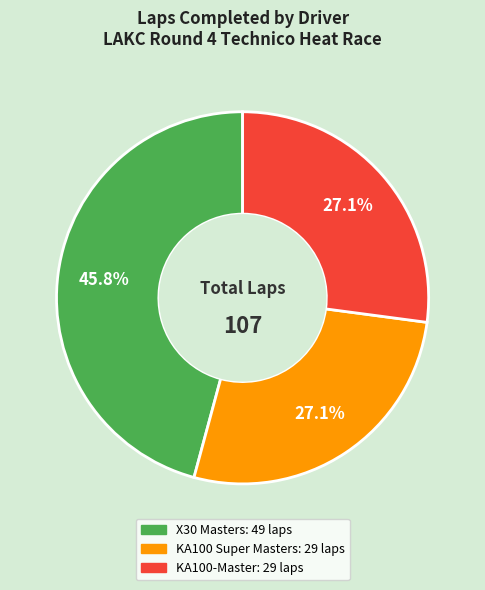

Is there a majority slice in this chart?

No